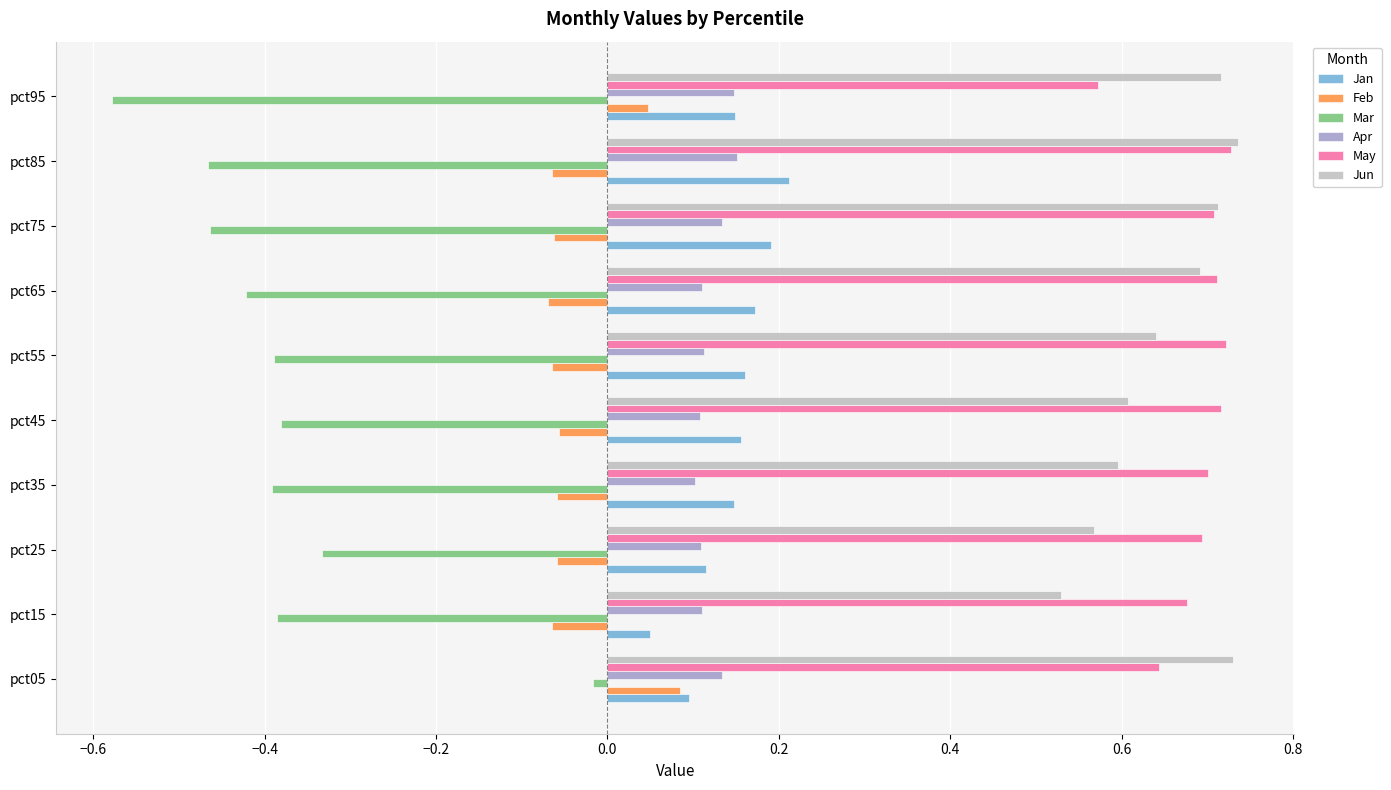

The value of Mar at pct35 is -0.1. True or false?

False